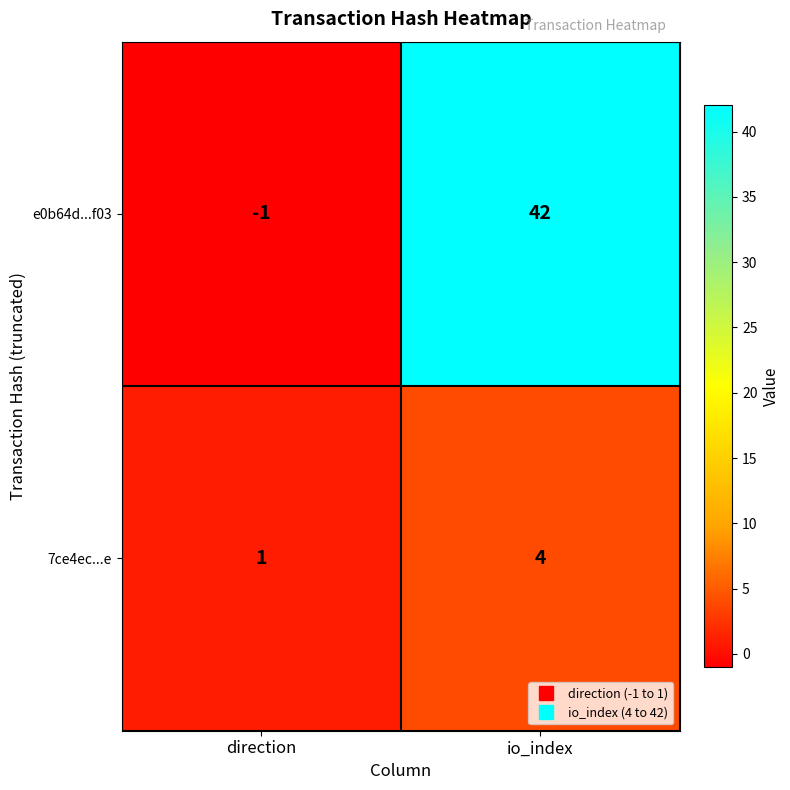

List the series in order of their overall mean, highest first.

e0b64d...f03, 7ce4ec...e